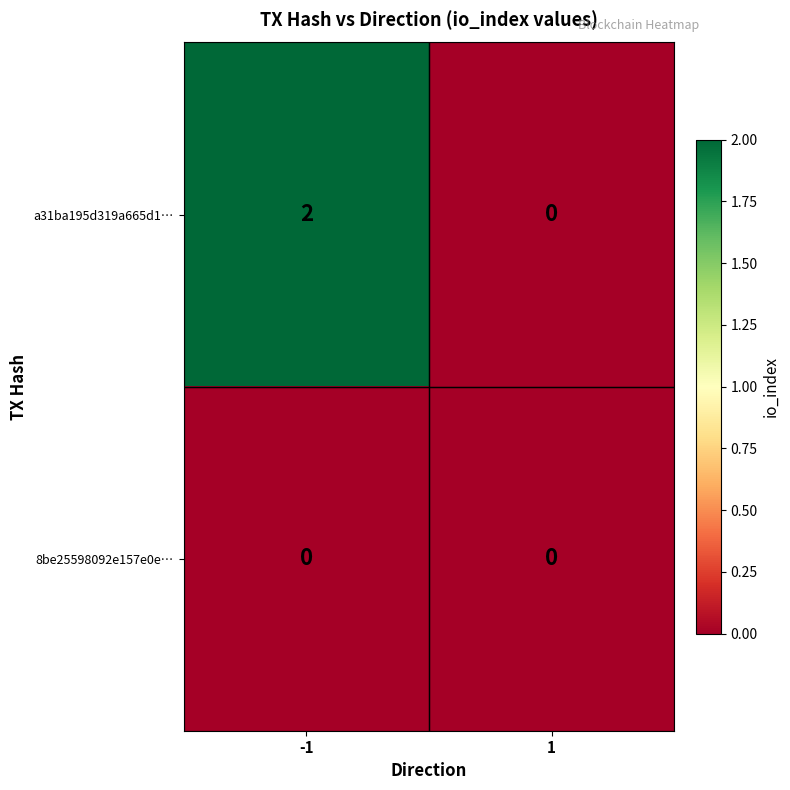

The a31ba195d319a665d1… series shows -1 at 1. True or false?

False